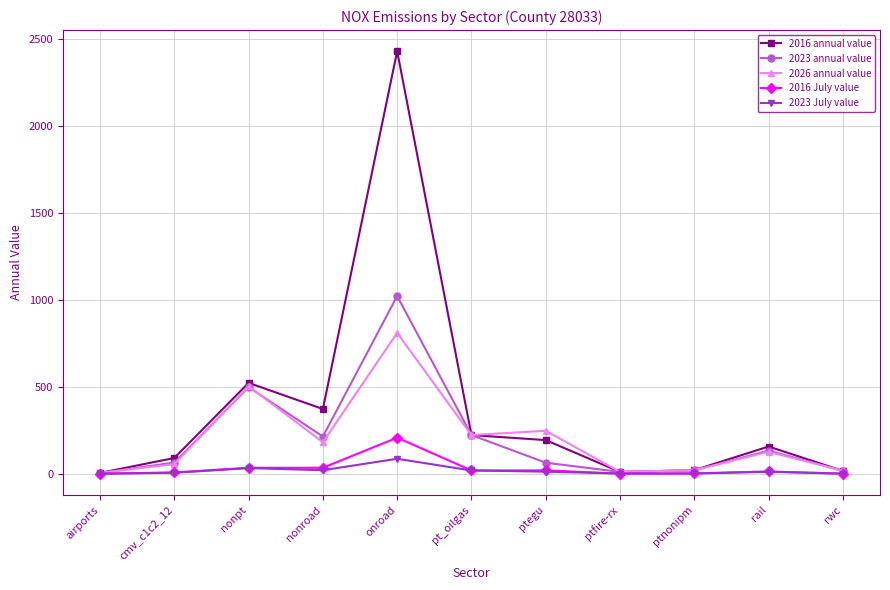

Which series has the largest range (max minus min)?

2016 annual value